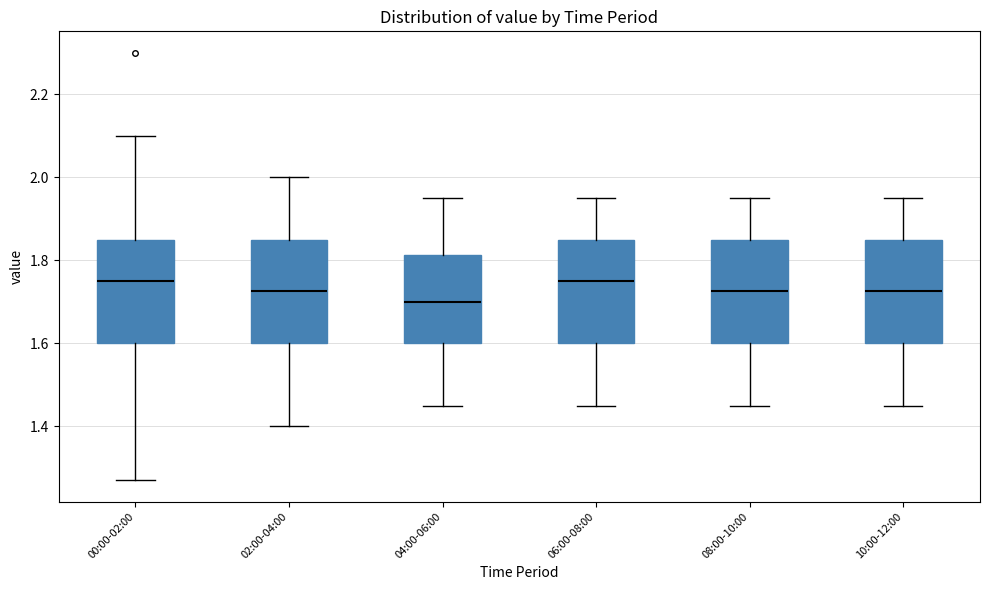

Reading left to right, read every box against the y-axis: the position of its median line, the range the box covers, and the ends of its whiskers. The values are not printed on the chart, so give them approximately, as read against the axis.

00:00-02:00: median 1.76, box 1.60 to 1.86, whiskers 1.28 to 2.10
02:00-04:00: median 1.72, box 1.60 to 1.86, whiskers 1.40 to 2.00
04:00-06:00: median 1.70, box 1.60 to 1.82, whiskers 1.46 to 1.96
06:00-08:00: median 1.76, box 1.60 to 1.86, whiskers 1.46 to 1.96
08:00-10:00: median 1.72, box 1.60 to 1.86, whiskers 1.46 to 1.96
10:00-12:00: median 1.72, box 1.60 to 1.86, whiskers 1.46 to 1.96